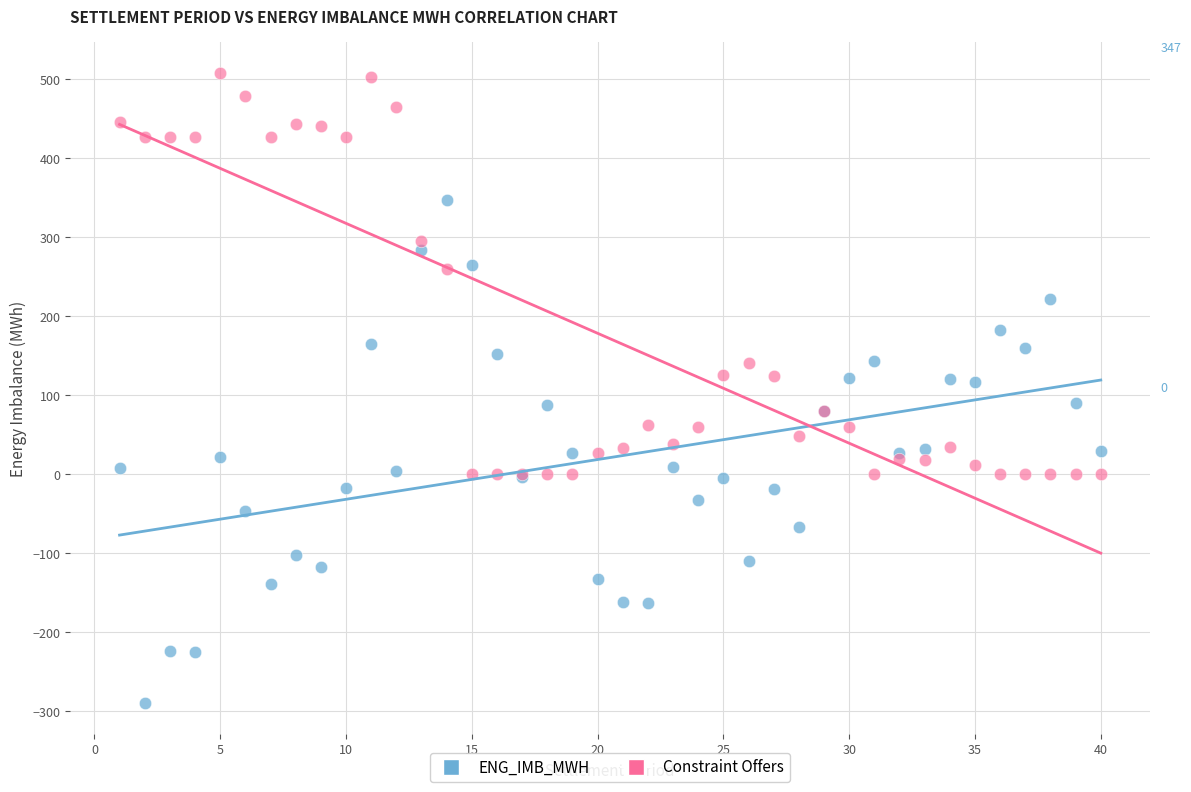

Which series contains the highest Y value?

Constraint Offers